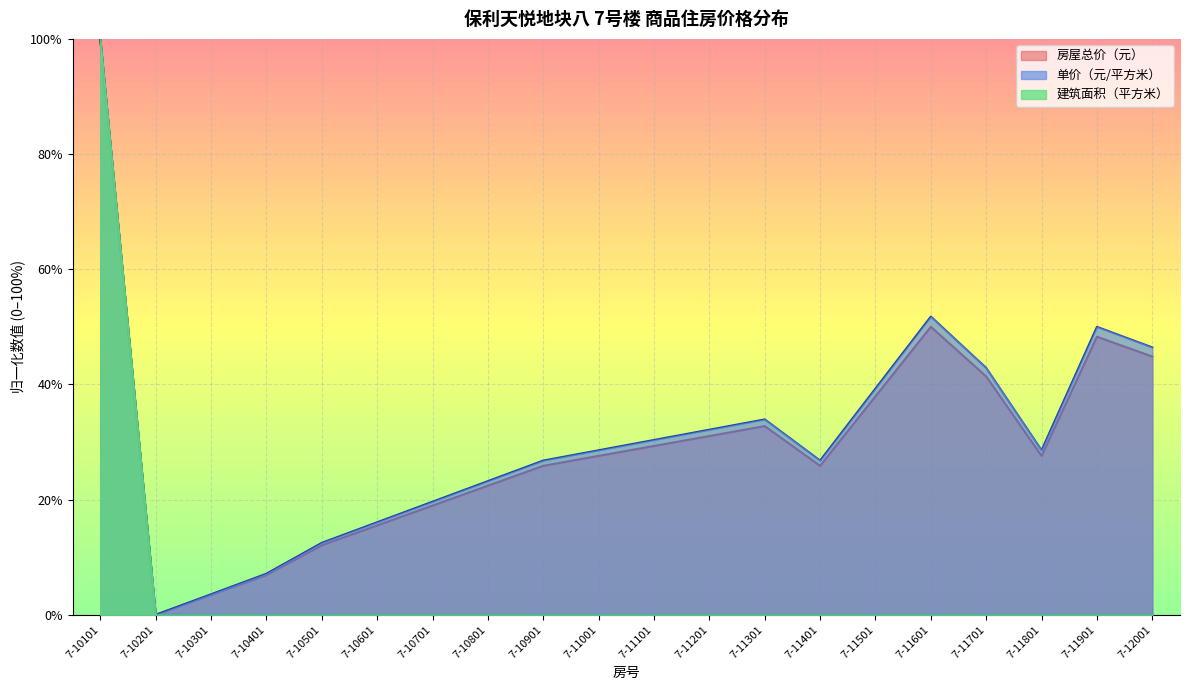

Count the 建筑面积（平方米） values in the range 0 to 1.

20